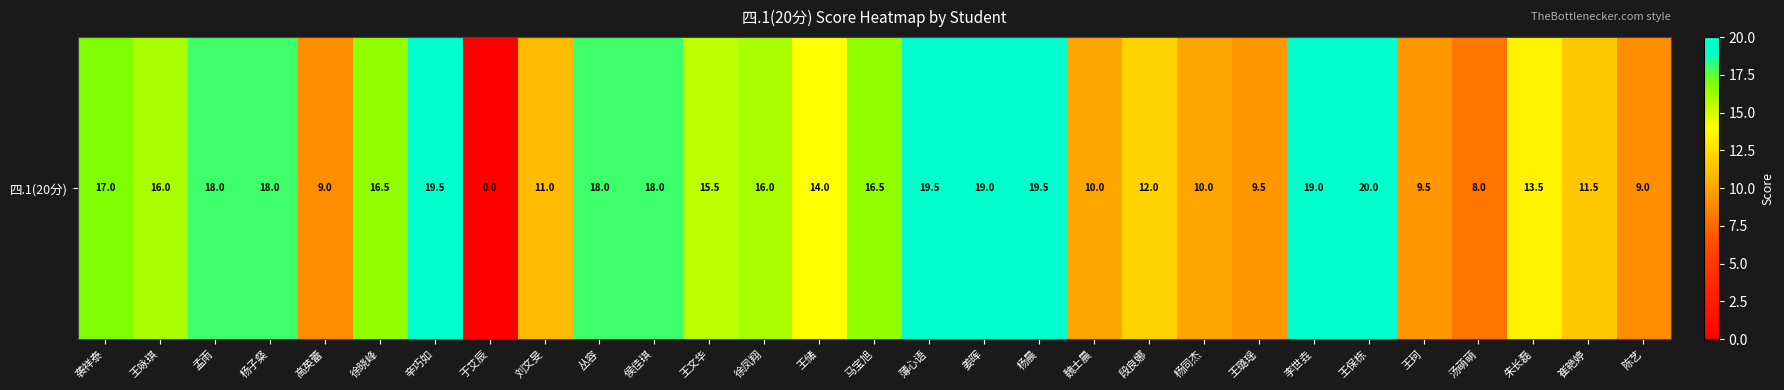

What is the average value?

14.2